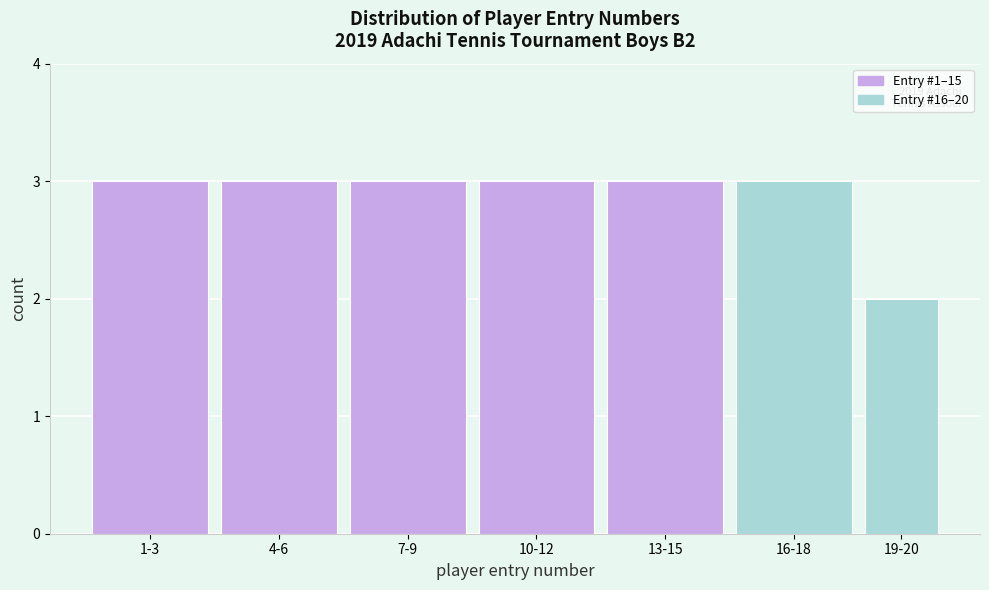

Reading left to right, what are all the values shown in this chart?

1-3=3	4-6=3	7-9=3	10-12=3	13-15=3	16-18=3	19-20=2